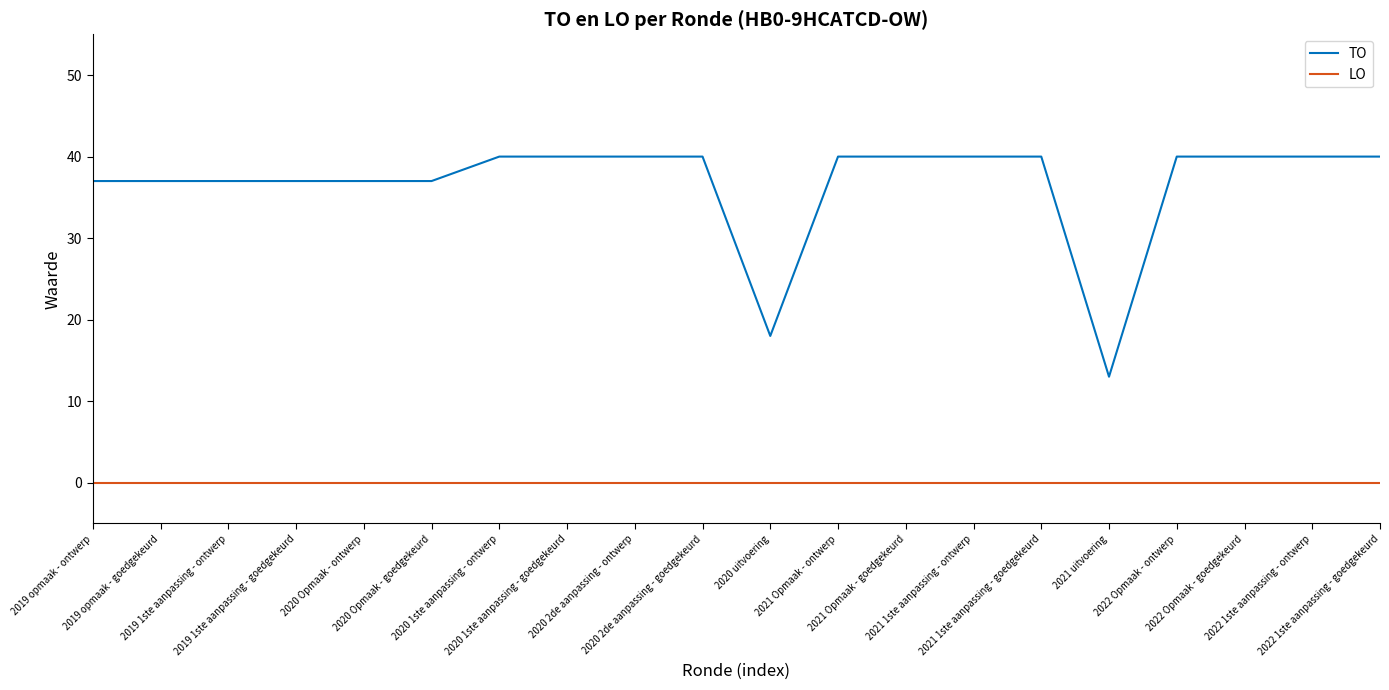

How many lines are shown in the chart?

2